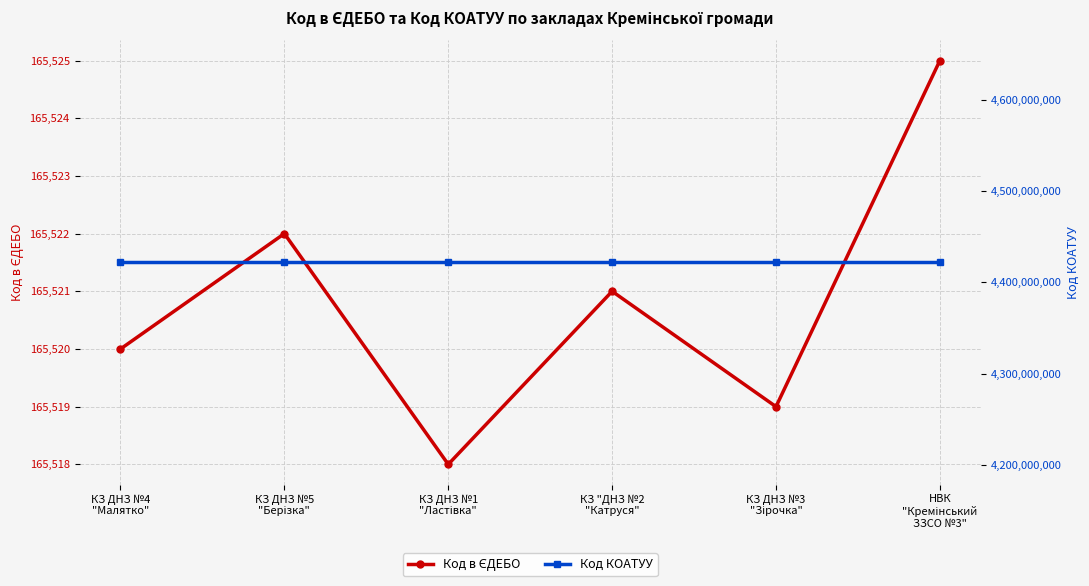

At НВК
"Кремінський
ЗЗСО №3", list the series in order from smallest to largest.

Код в ЄДЕБО, Код КОАТУУ